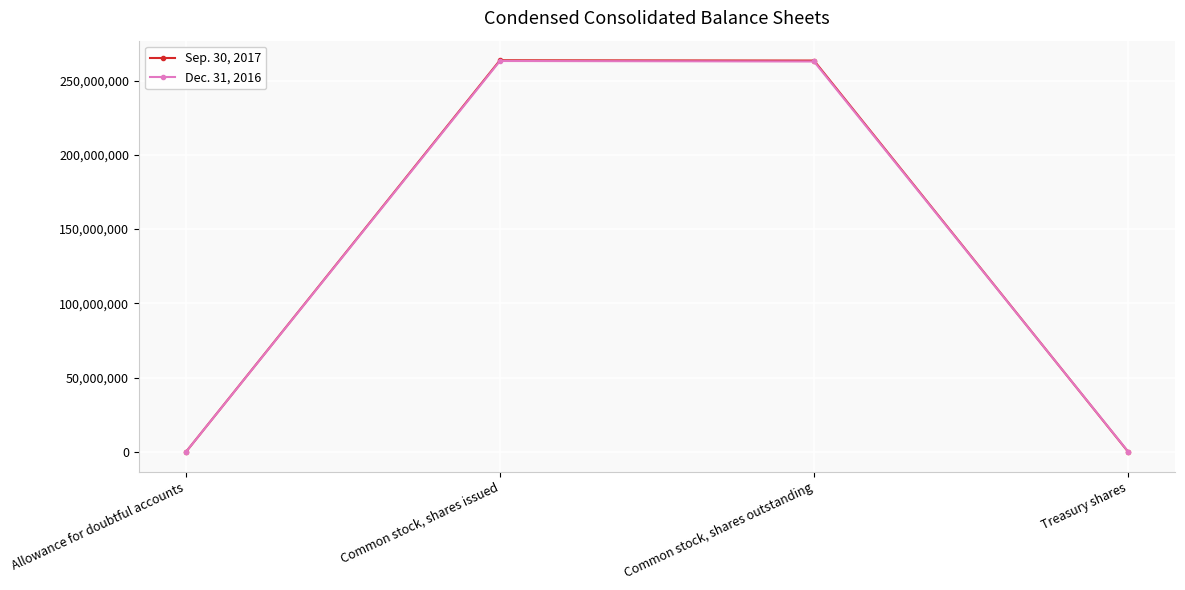

At how many categories does at least one series exceed 235562950?

2